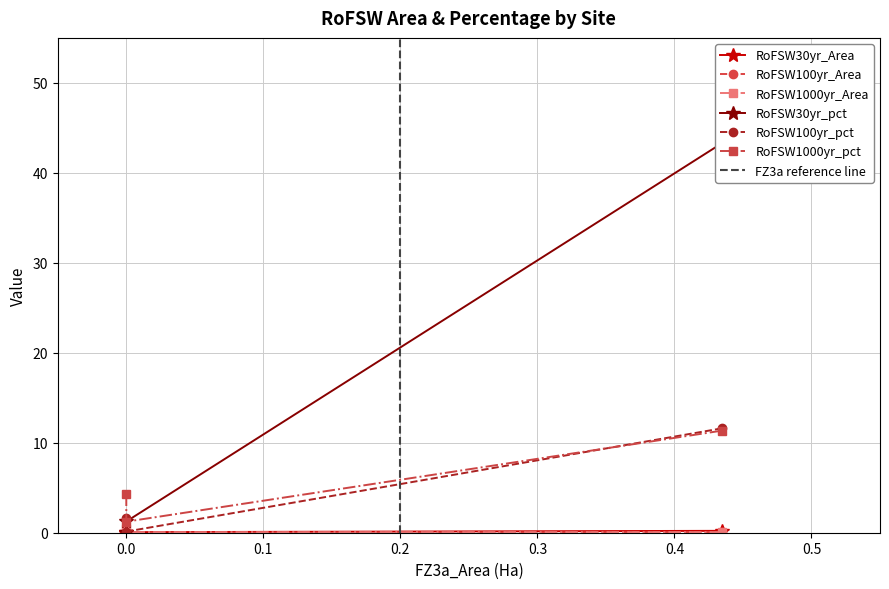

What is the difference between the maximum and minimum values in the RoFSW1000yr_pct series?

10.1